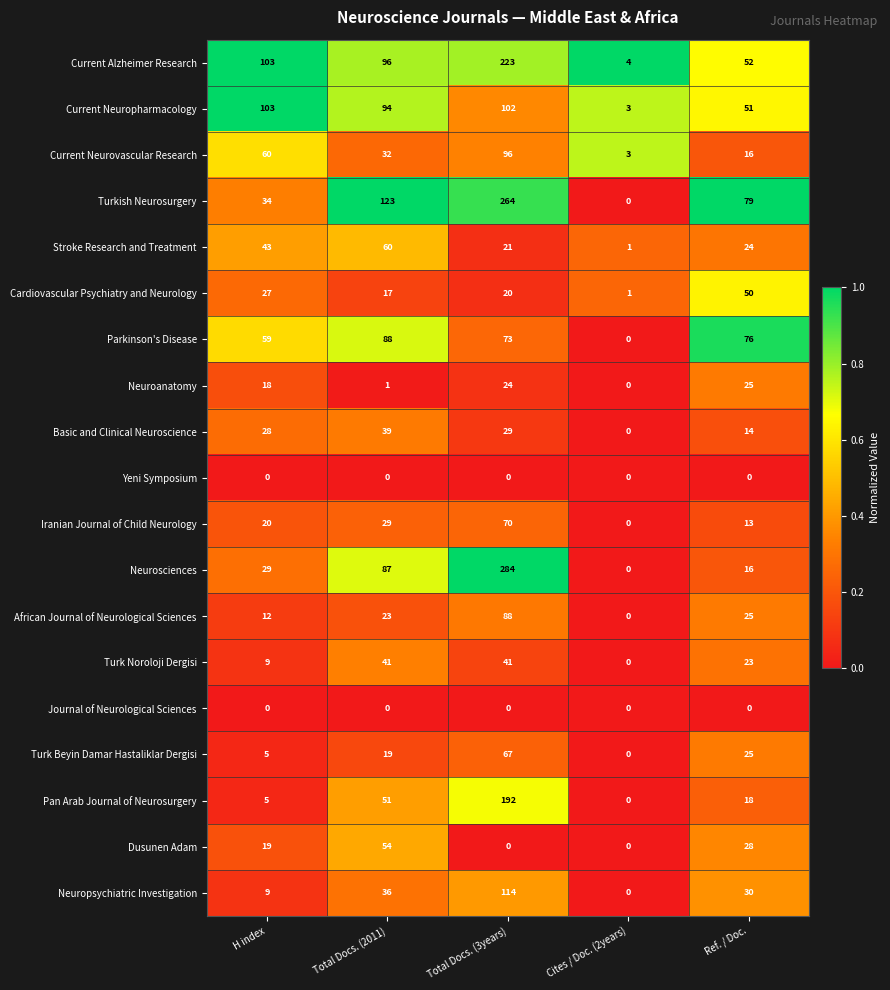

What is the maximum value shown in the chart?

284